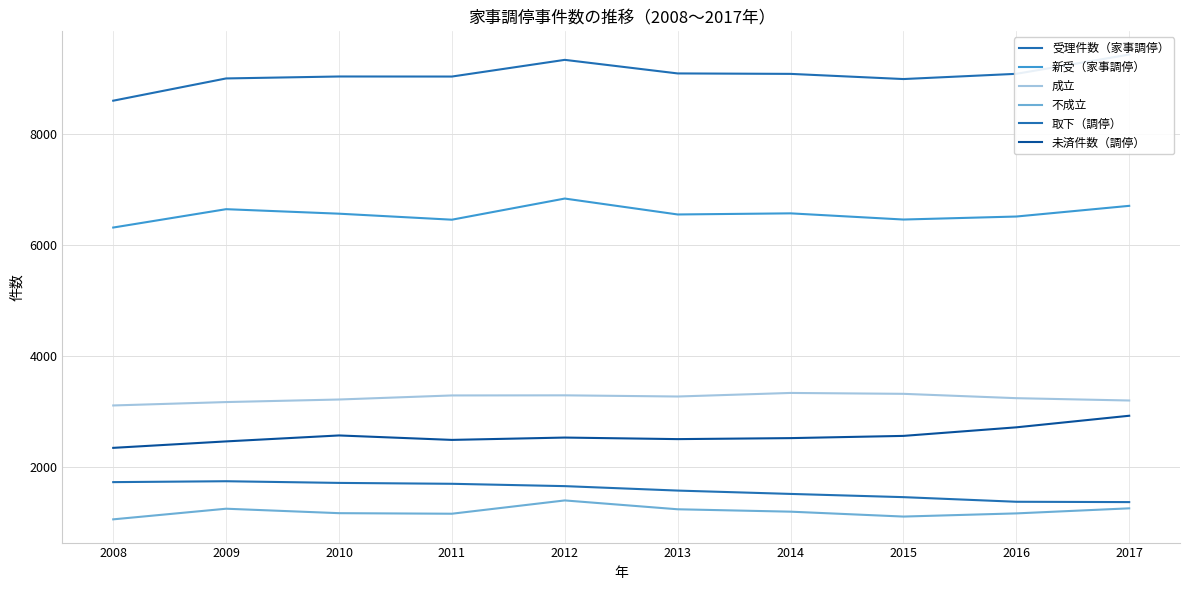

Which series has the largest total across all categories?

受理件数（家事調停）